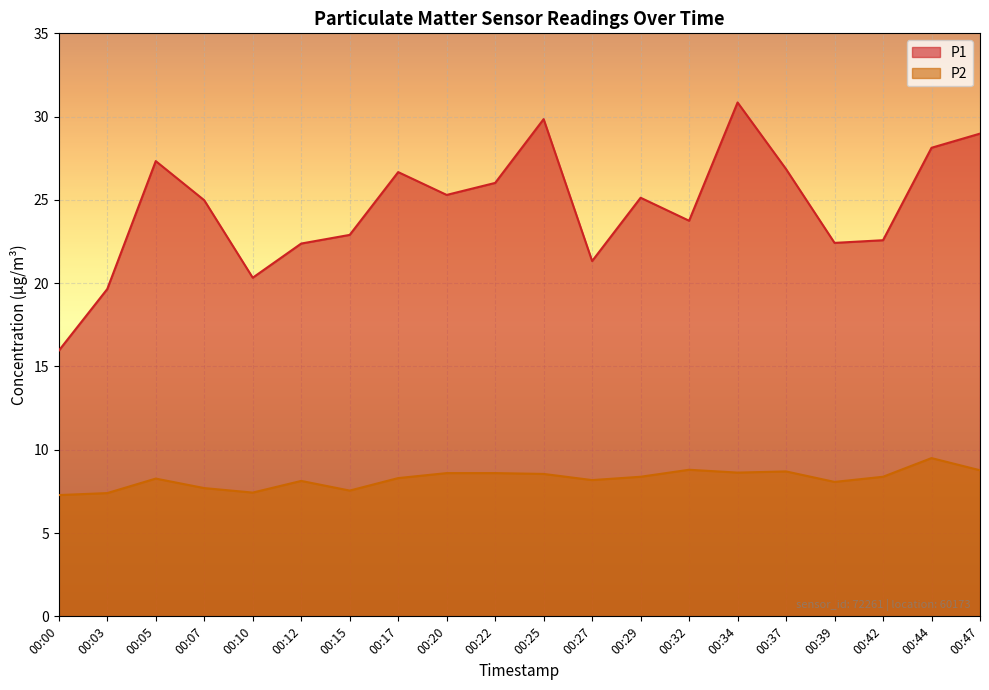

Rank the series by their average value, from lowest to highest.

P2, P1